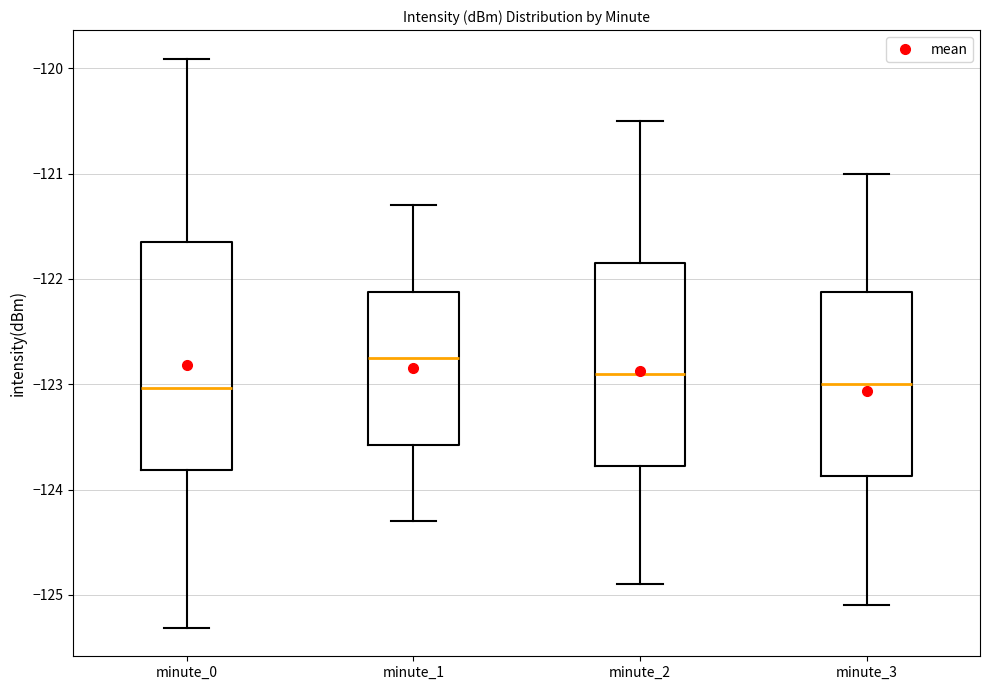

Reading left to right, read every box against the y-axis: the position of its median line, the range the box covers, and the ends of its whiskers. The values are not printed on the chart, so give them approximately, as read against the axis.

minute_0: median -123.0, box -123.8 to -121.6, whiskers -125.3 to -119.9
minute_1: median -122.7, box -123.6 to -122.1, whiskers -124.3 to -121.3
minute_2: median -122.9, box -123.8 to -121.8, whiskers -124.9 to -120.5
minute_3: median -123.0, box -123.9 to -122.1, whiskers -125.1 to -121.0